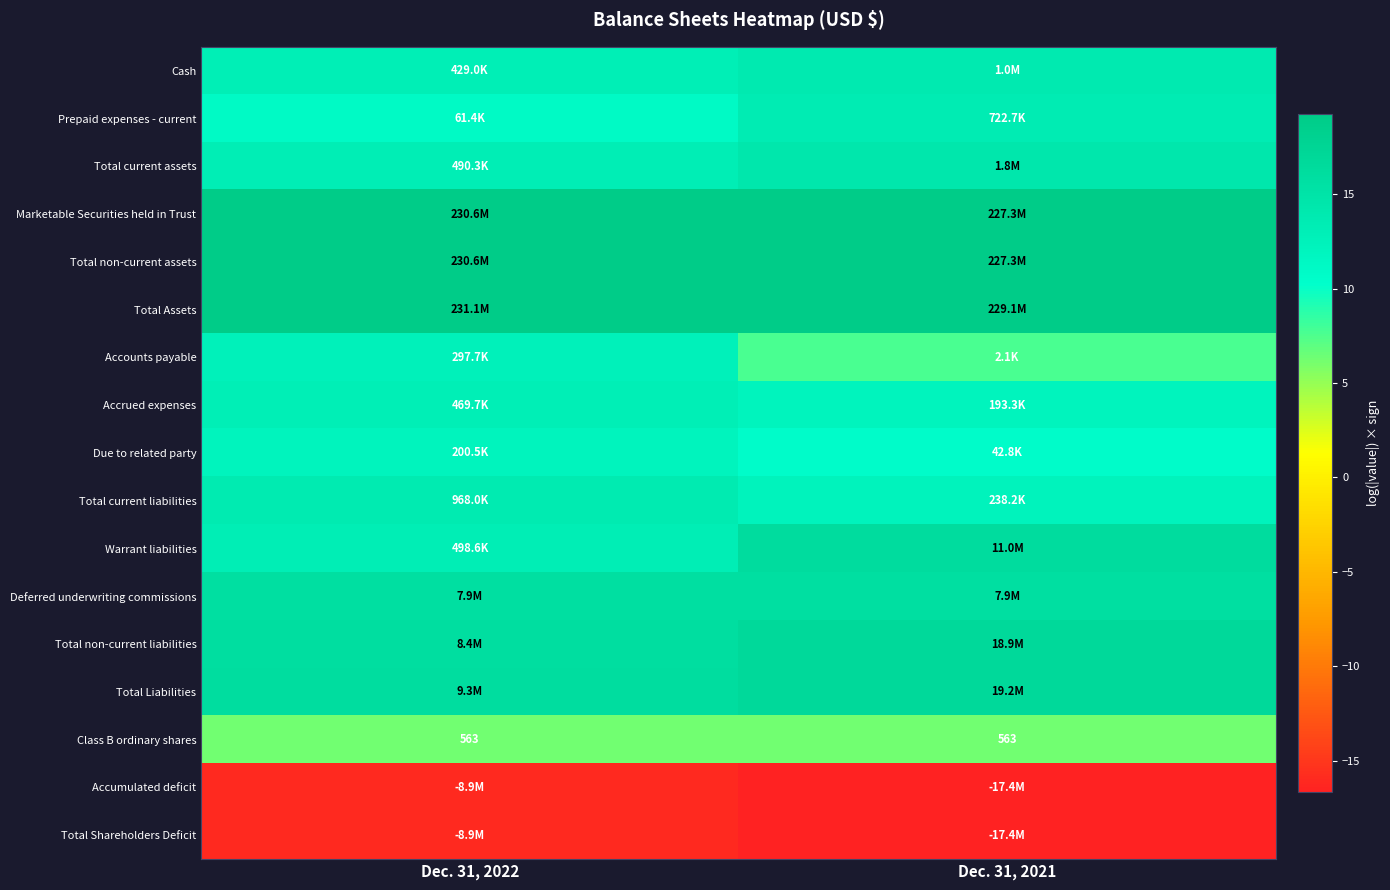

Count the Total non-current assets values in the range 19 to 20.

2